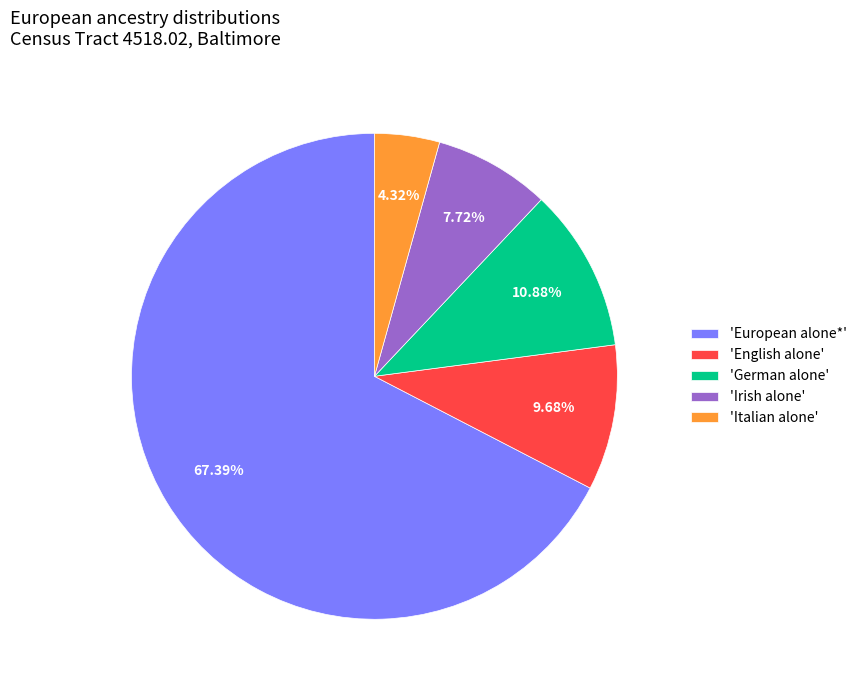

Between 'Italian alone' and 'German alone', which is larger?

'German alone'